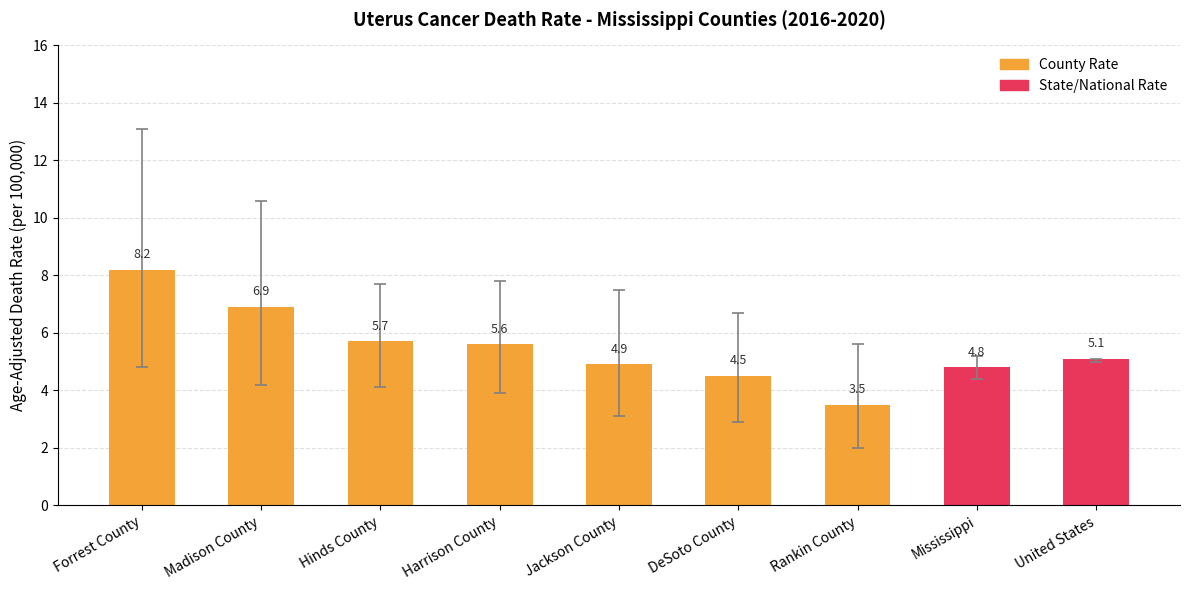

List the labels in order of value, smallest first.

Rankin County, DeSoto County, Mississippi, Jackson County, United States, Harrison County, Hinds County, Madison County, Forrest County